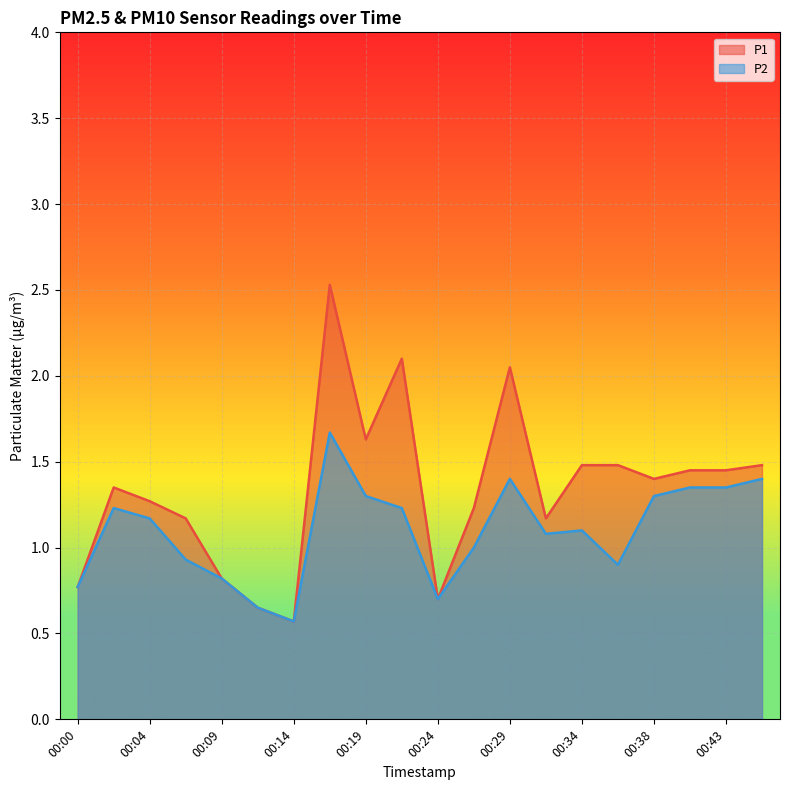

What are all the series names shown in the legend?

P1, P2